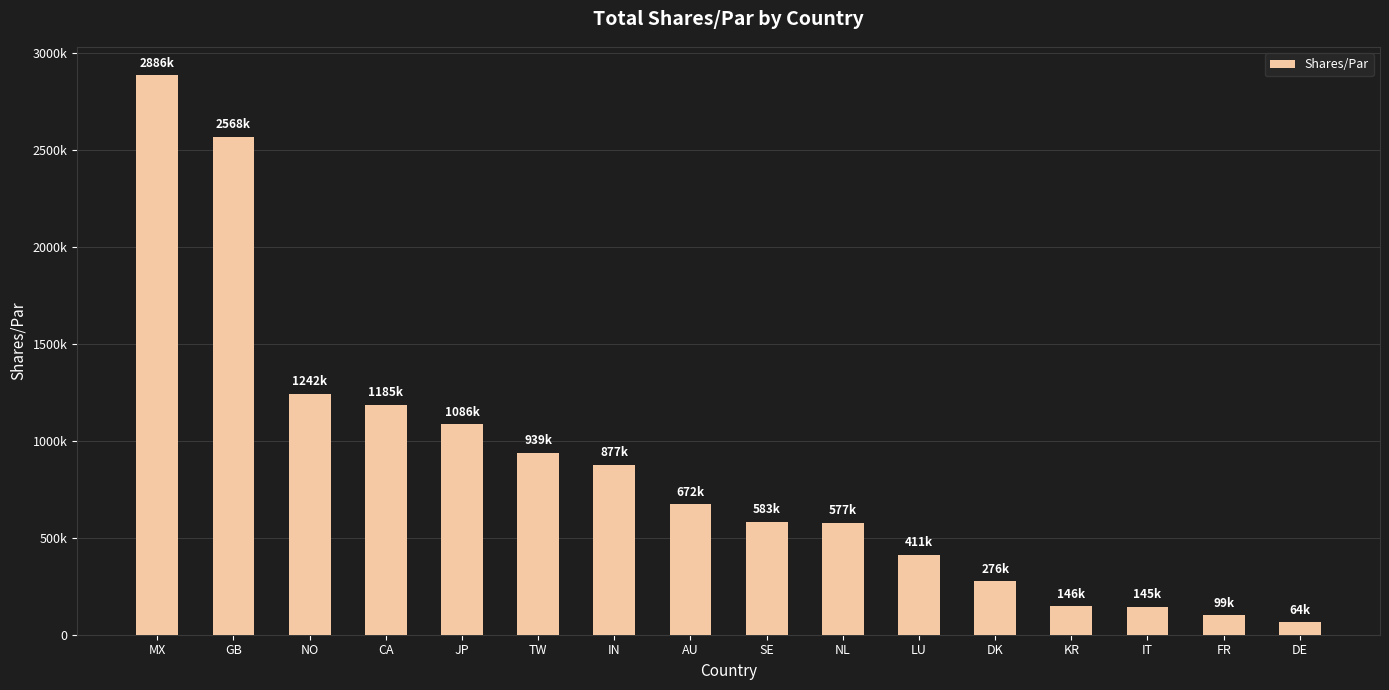

Between GB and JP, which is larger?

GB